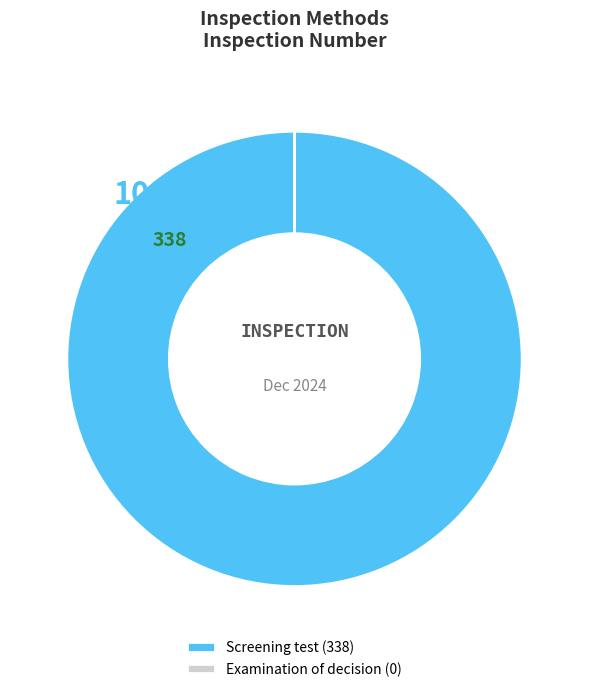

Is there a majority slice in this chart?

Yes